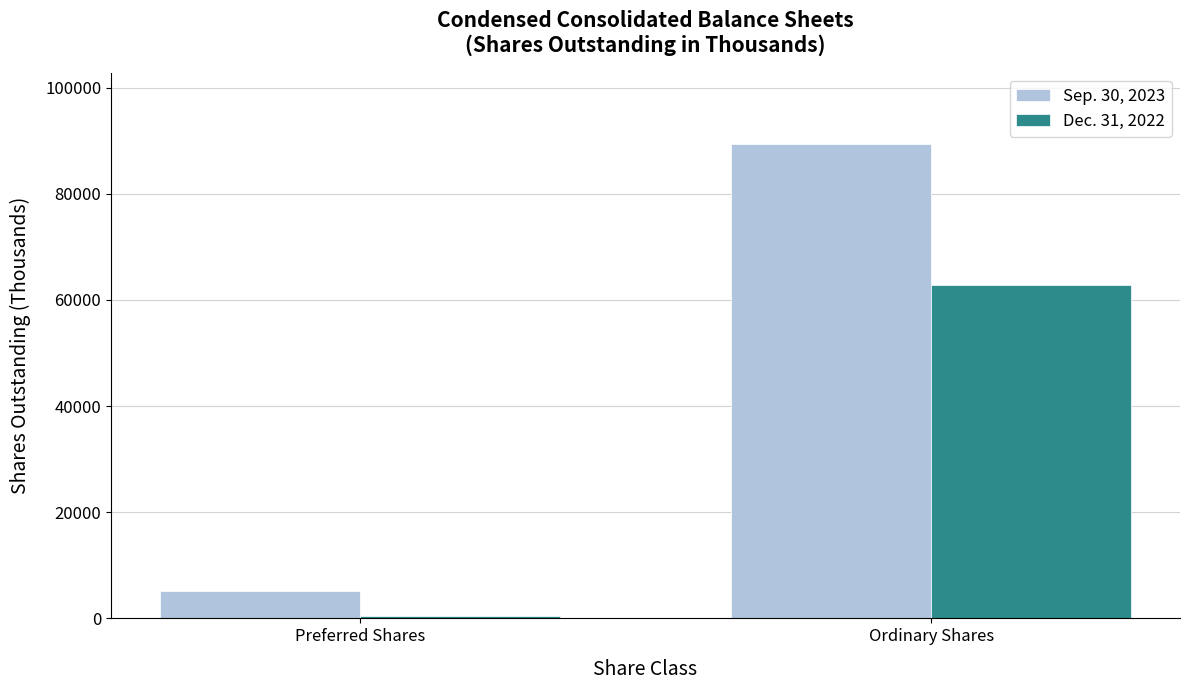

The value of Sep. 30, 2023 at Preferred Shares is 5194. True or false?

True